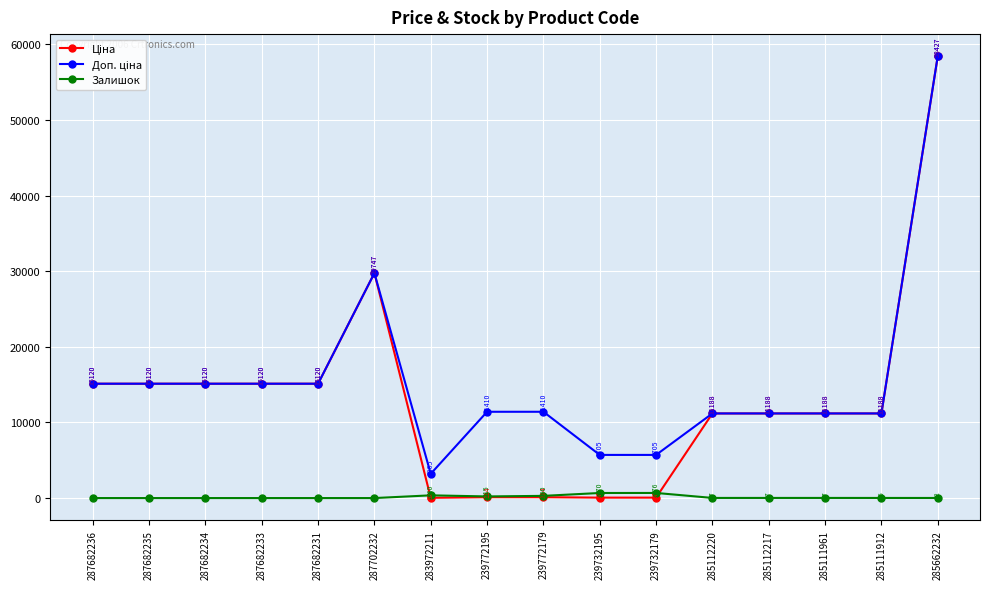

What is the greatest value displayed?

58426.5